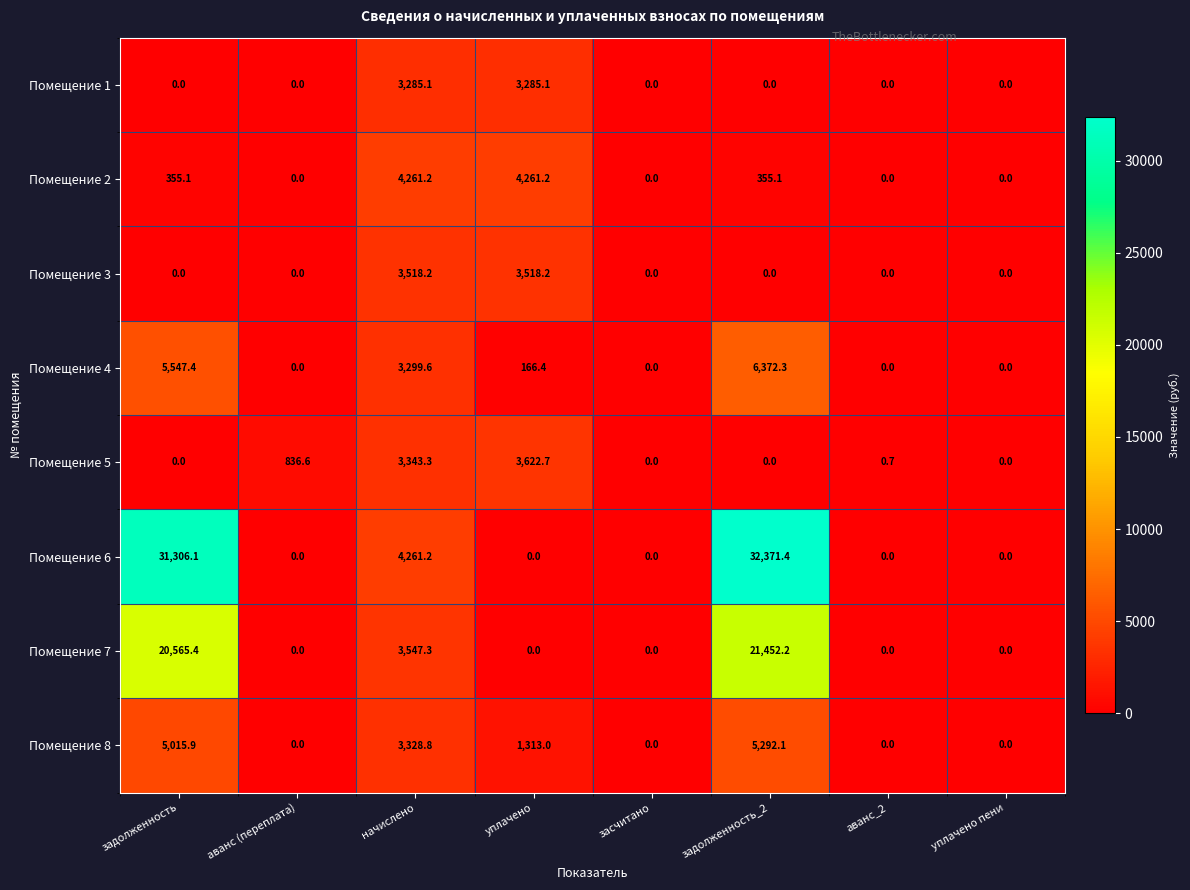

What is the maximum value for Помещение 2?

4261.2